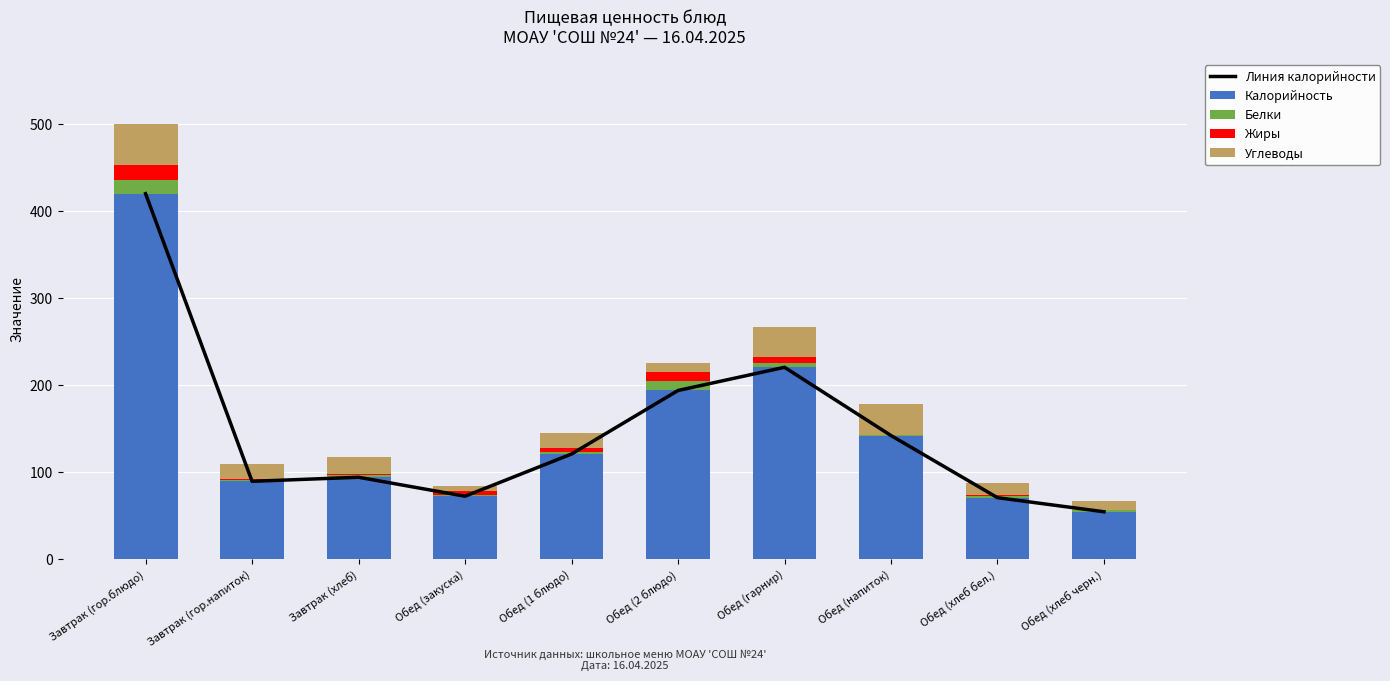

What is the sum of the Белки values at Обед (закуска) and Обед (напиток)?

1.3